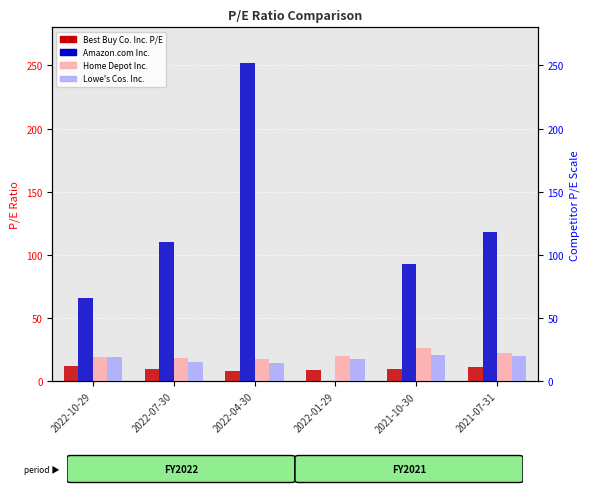

What is the average value of the Best Buy Co. Inc. P/E series?

10.0